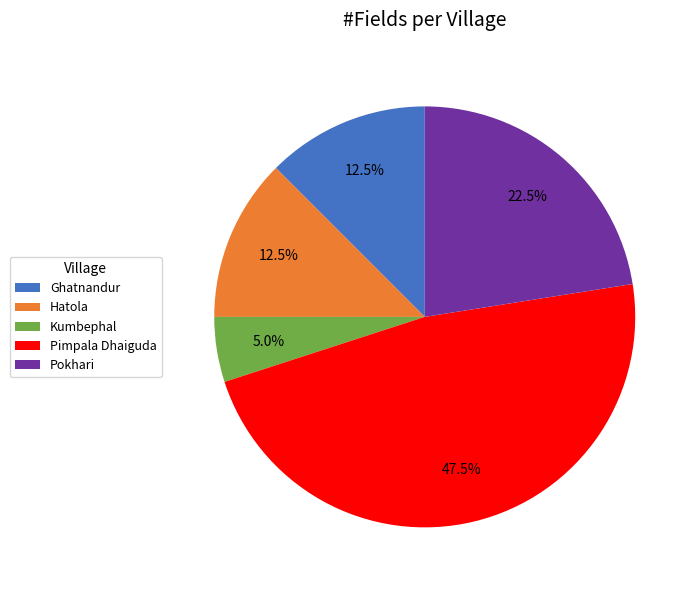

Approximately how many times larger is the value at Kumbephal compared to Hatola?

0.4